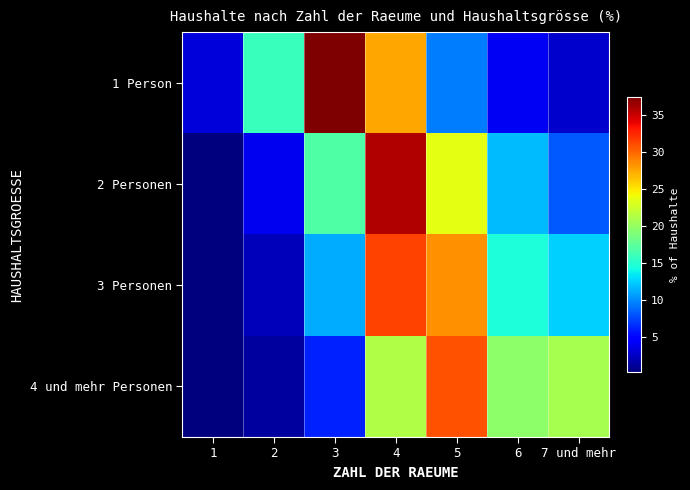

At how many categories does at least one series exceed 28?

3